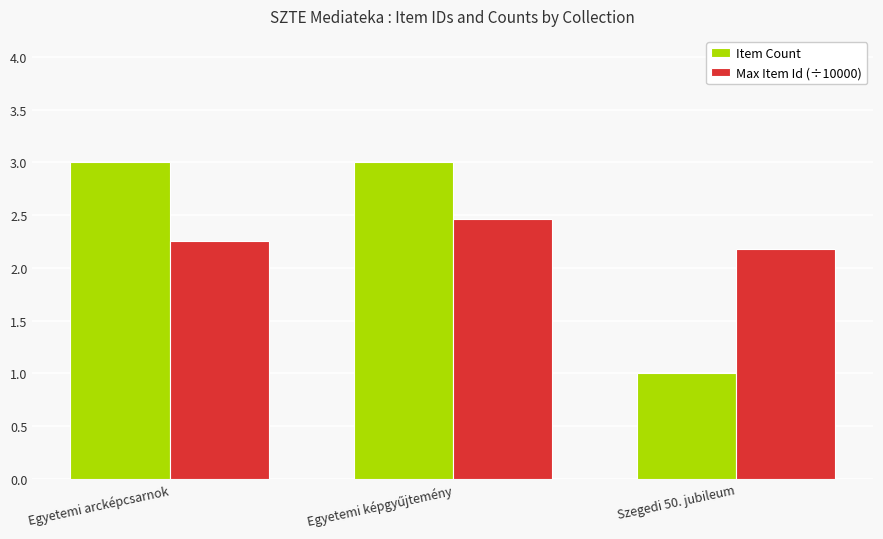

What is the label of the 3rd bar from the right?

Egyetemi arcképcsarnok